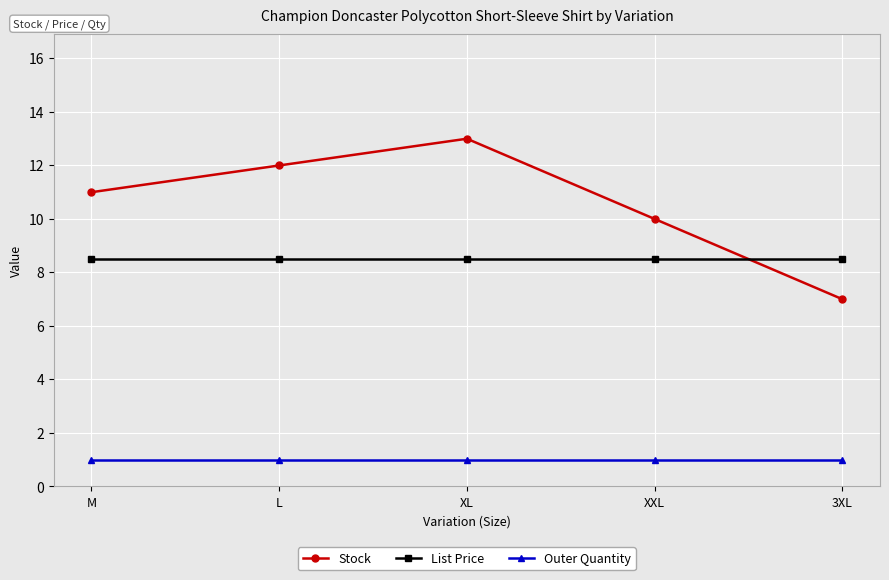

What position from the right is M?

5